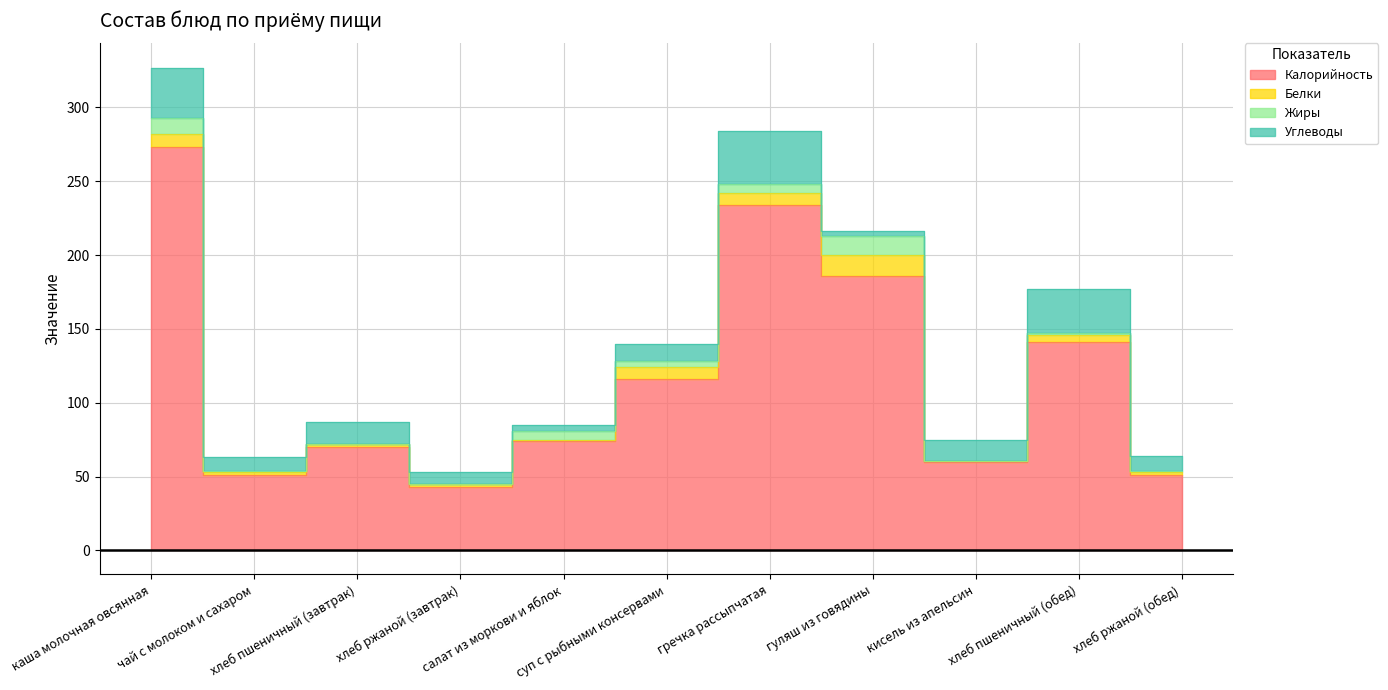

Is the value of Жиры at хлеб ржаной (обед) greater than the value of Углеводы at гуляш из говядины?

No